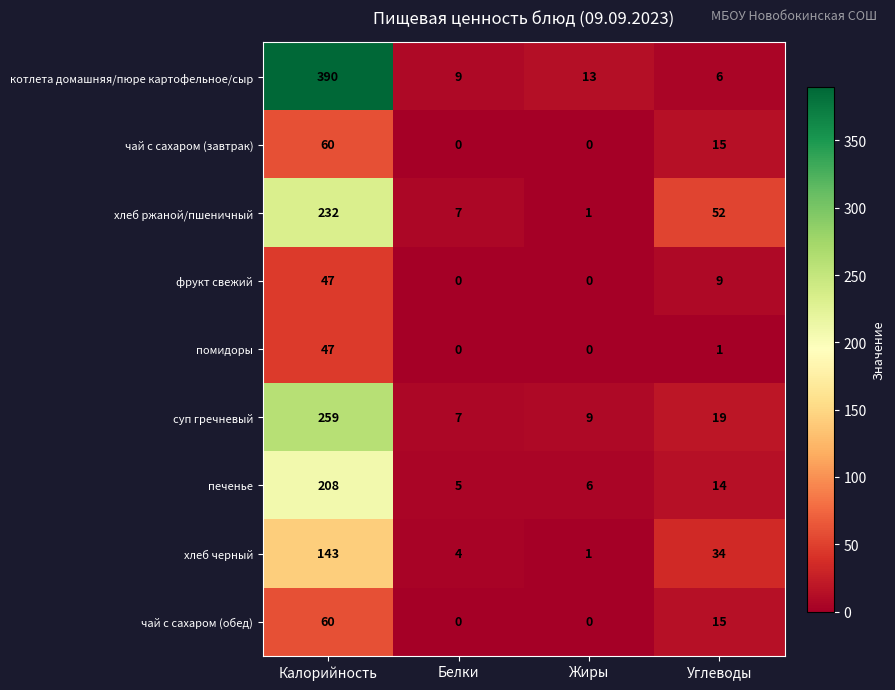

Rank the categories by печенье value from lowest to highest.

Белки, Жиры, Углеводы, Калорийность